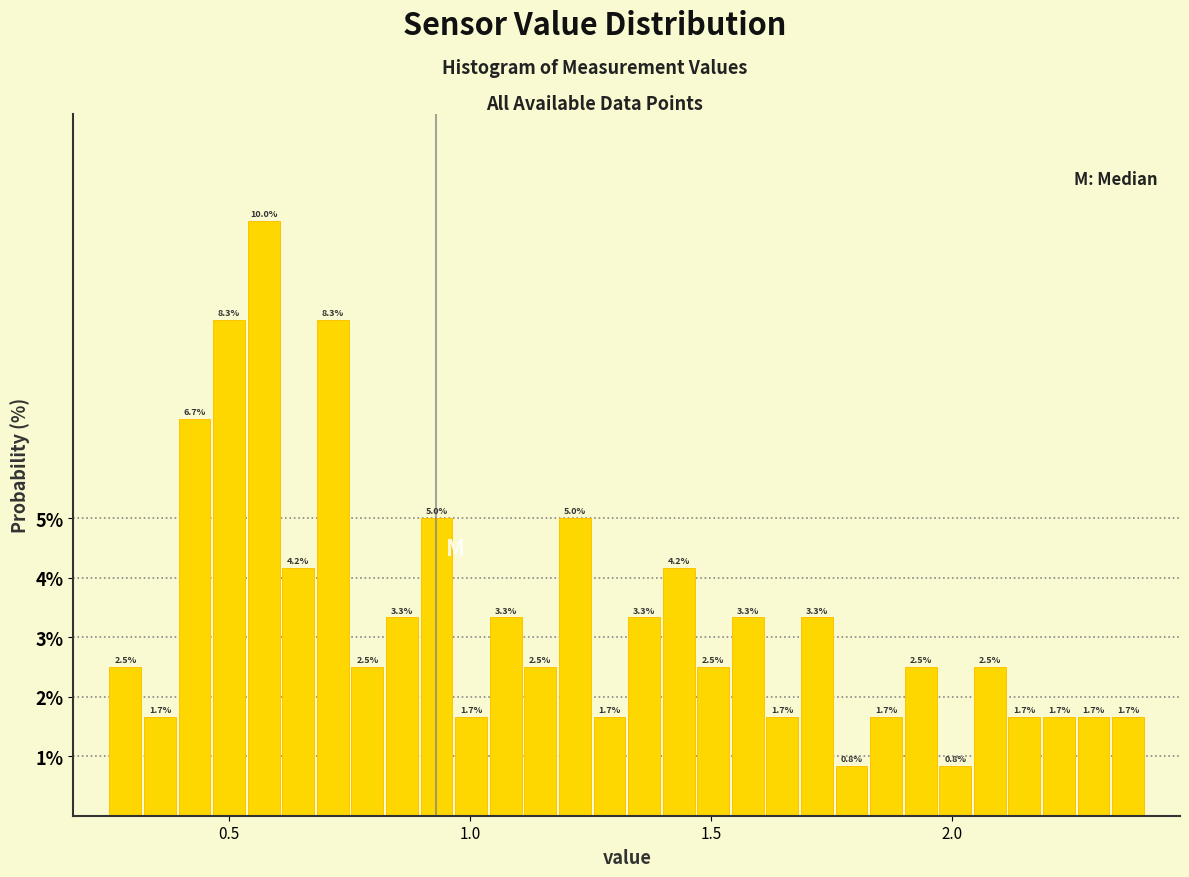

Read against the x-axis, roughly where is the centre of the tallest bar?

0.55